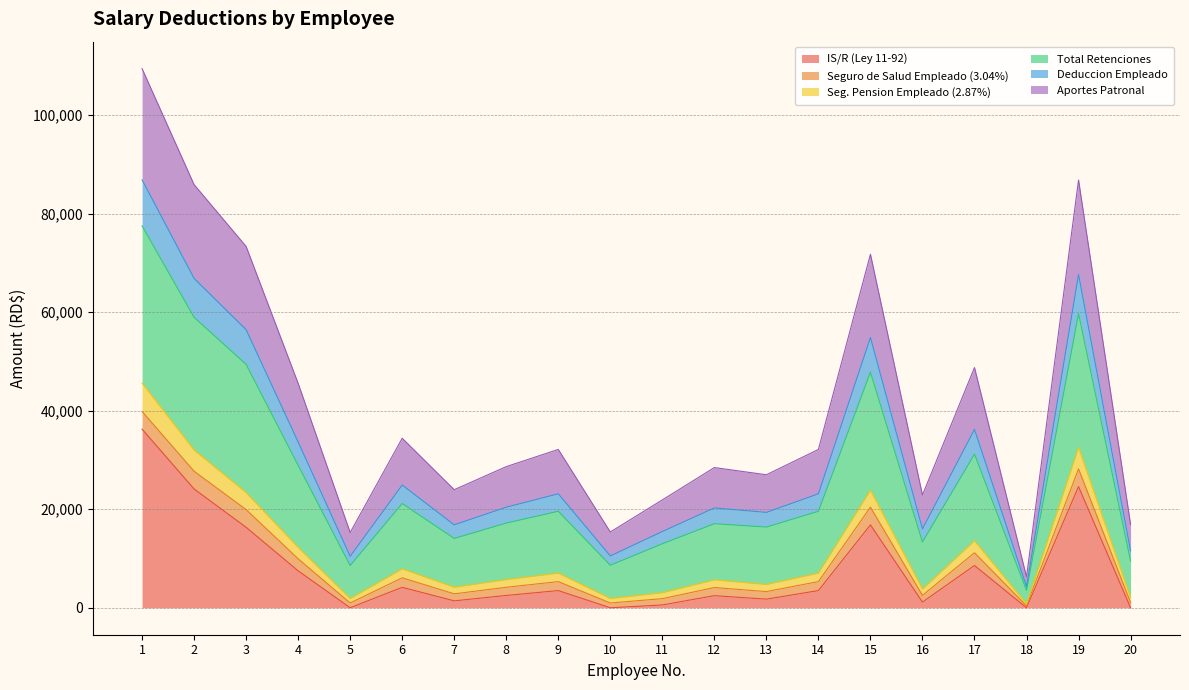

What are all the series names shown in the legend?

IS/R (Ley 11-92), Seguro de Salud Empleado (3.04%), Seg. Pension Empleado (2.87%), Total Retenciones, Deduccion Empleado, Aportes Patronal